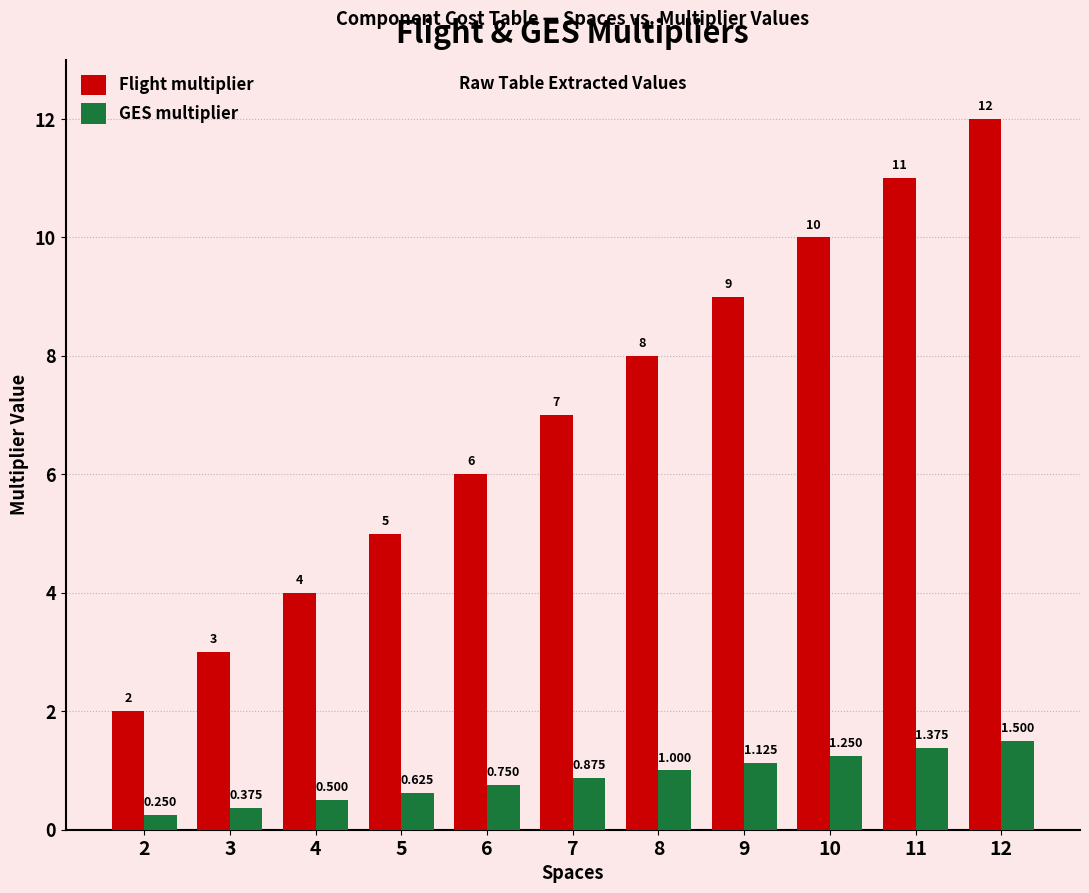

Which series has the largest range (max minus min)?

Flight multiplier